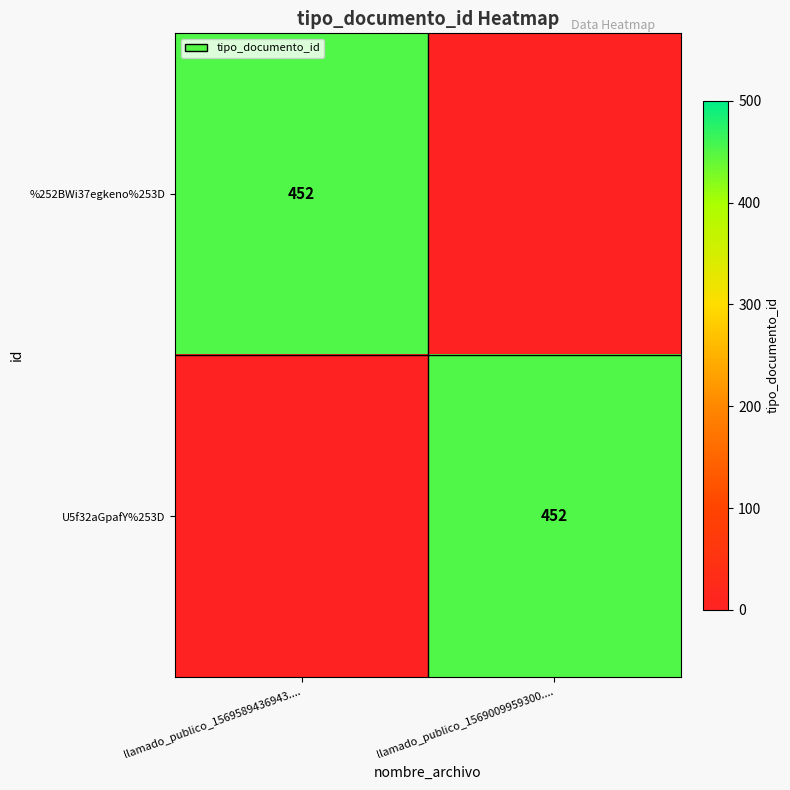

The value of %252BWi37egkeno%253D at llamado_publico_1569589436943.... is 175. True or false?

False